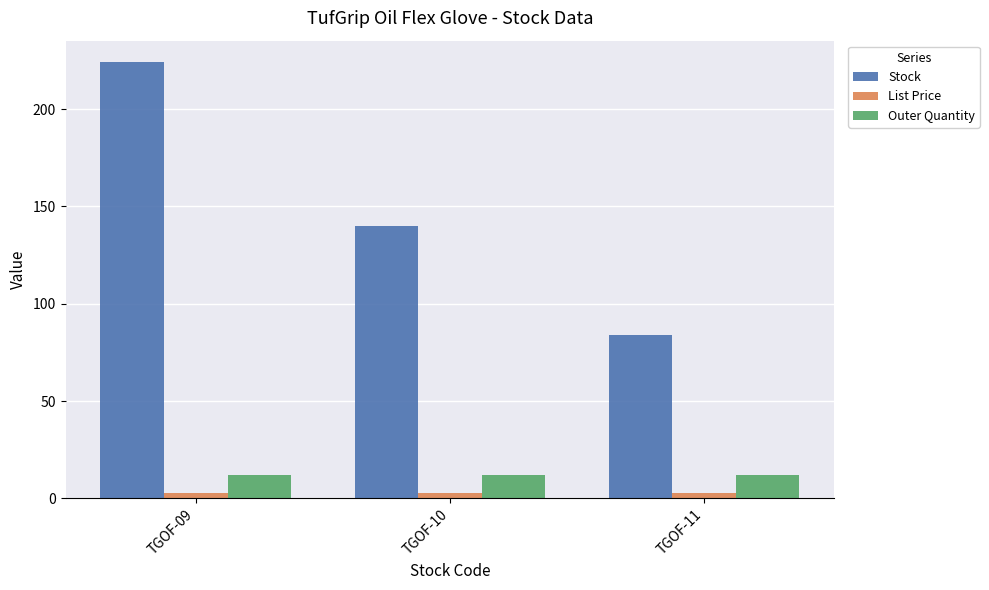

At TGOF-11, list the series in order from smallest to largest.

List Price, Outer Quantity, Stock